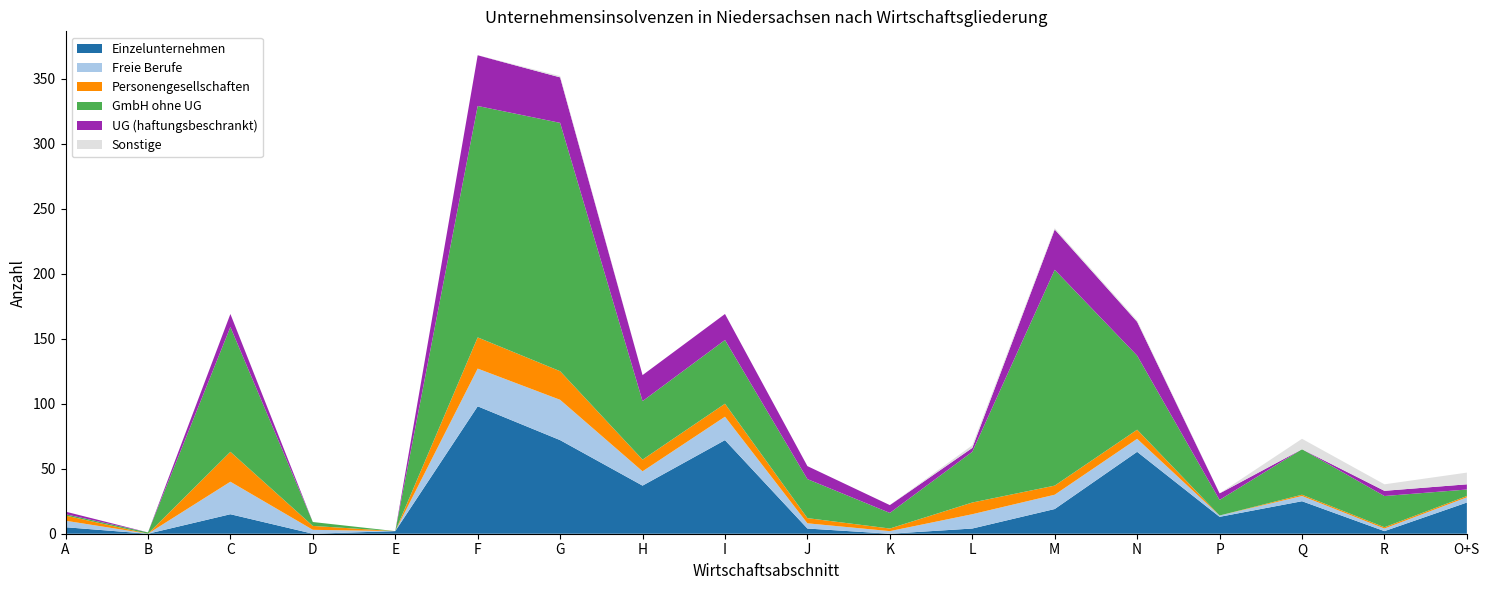

Reading left to right, extract all data points from this chart.

Einzelunternehmen: A=5	B=0	C=15	D=0	E=2	F=98	G=72	H=37	I=72	J=4	K=0	L=4	M=19	N=63	P=13	Q=25	R=2	O+S=24
Freie Berufe: A=5	B=0	C=25	D=3	E=0	F=29	G=31	H=11	I=18	J=4	K=2	L=11	M=11	N=10	P=1	Q=4	R=2	O+S=4
Personengesellschaften: A=4	B=0	C=23	D=3	E=0	F=24	G=22	H=9	I=10	J=4	K=2	L=9	M=7	N=7	P=0	Q=1	R=1	O+S=1
GmbH ohne UG: A=1	B=1	C=96	D=3	E=0	F=178	G=191	H=45	I=49	J=30	K=12	L=39	M=166	N=57	P=12	Q=35	R=24	O+S=5
UG (haftungsbeschrankt): A=2	B=0	C=10	D=0	E=0	F=39	G=35	H=20	I=20	J=10	K=6	L=3	M=31	N=26	P=5	Q=0	R=4	O+S=4
Sonstige: A=0	B=0	C=0	D=0	E=0	F=0	G=1	H=0	I=0	J=0	K=0	L=2	M=1	N=1	P=0	Q=8	R=5	O+S=9